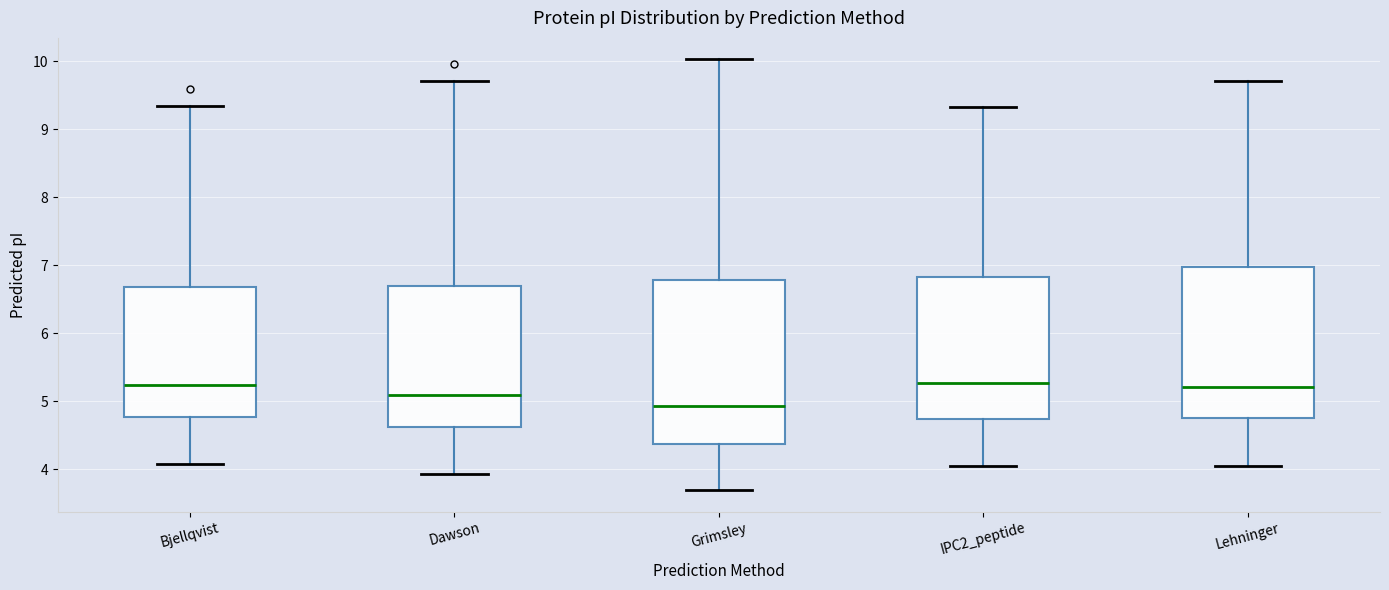

Which box has the lowest median line?

Grimsley